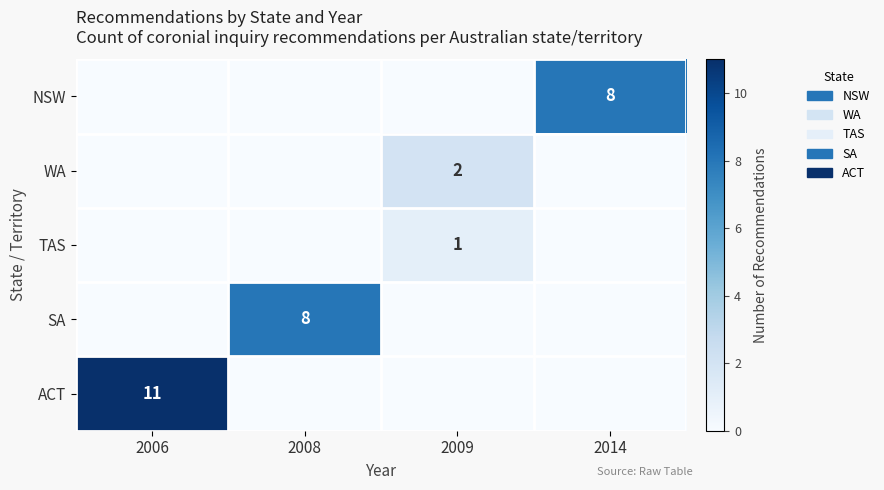

The ACT series shows 11 at 2006. True or false?

True